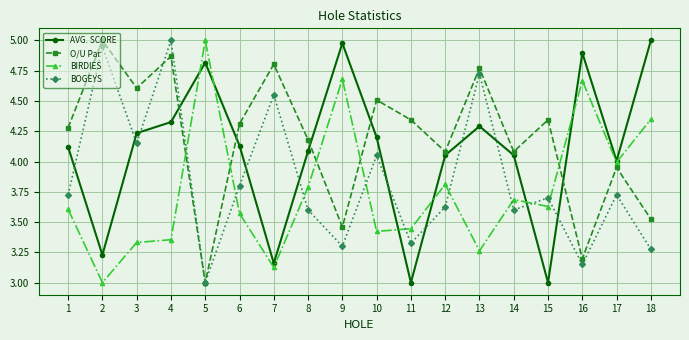

How many values in the BIRDIES series exceed 3?

17